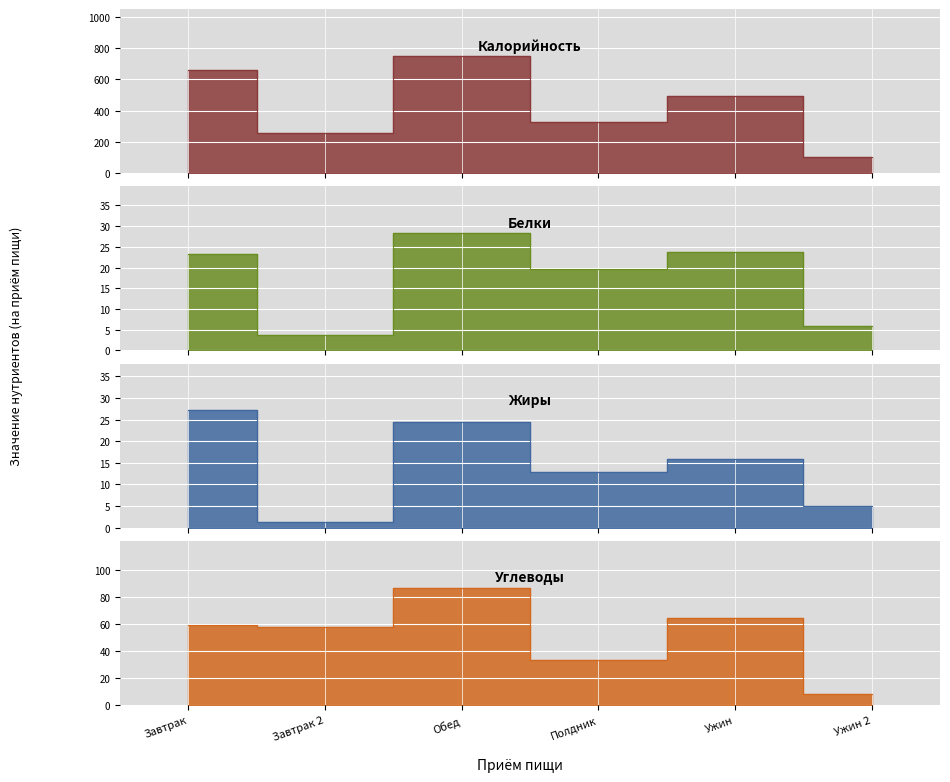

Reading left to right, list all the values displayed in this chart.

Калорийность: 659.0	258.0	750.9	329.2	495.1	100.4
Белки: 23.2	3.7	28.3	19.6	23.8	5.8
Жиры: 27.1	1.3	24.5	12.9	15.8	5.0
Углеводы: 59.6	58.0	86.9	33.7	64.4	8.0